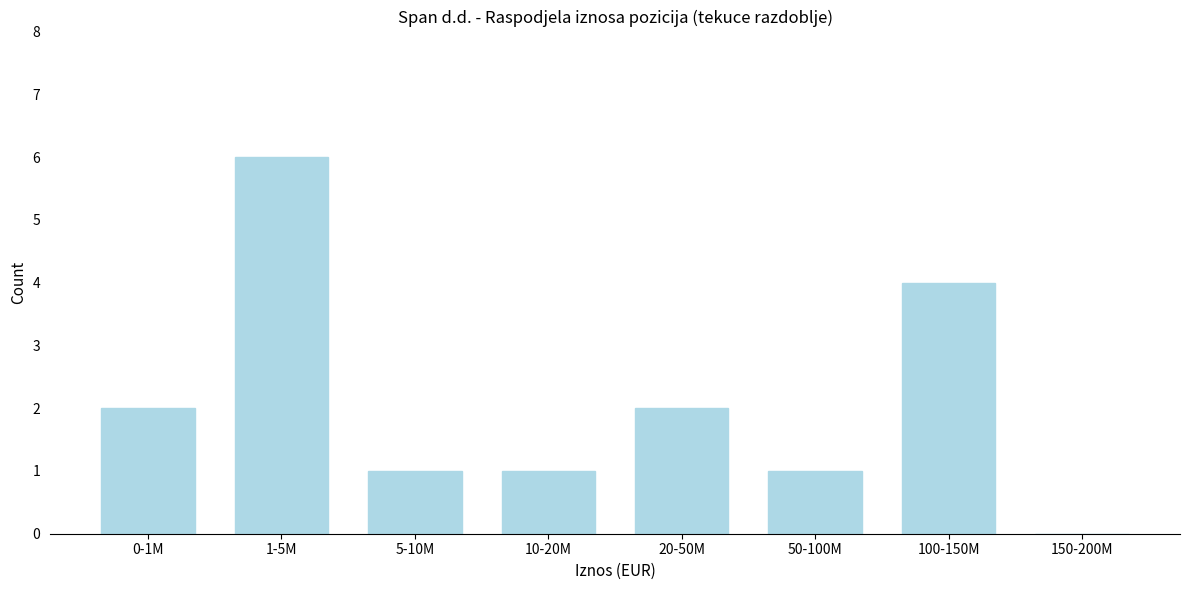

Reading left to right, extract all data points from this chart.

0-1M=2	1-5M=6	5-10M=1	10-20M=1	20-50M=2	50-100M=1	100-150M=4	150-200M=0